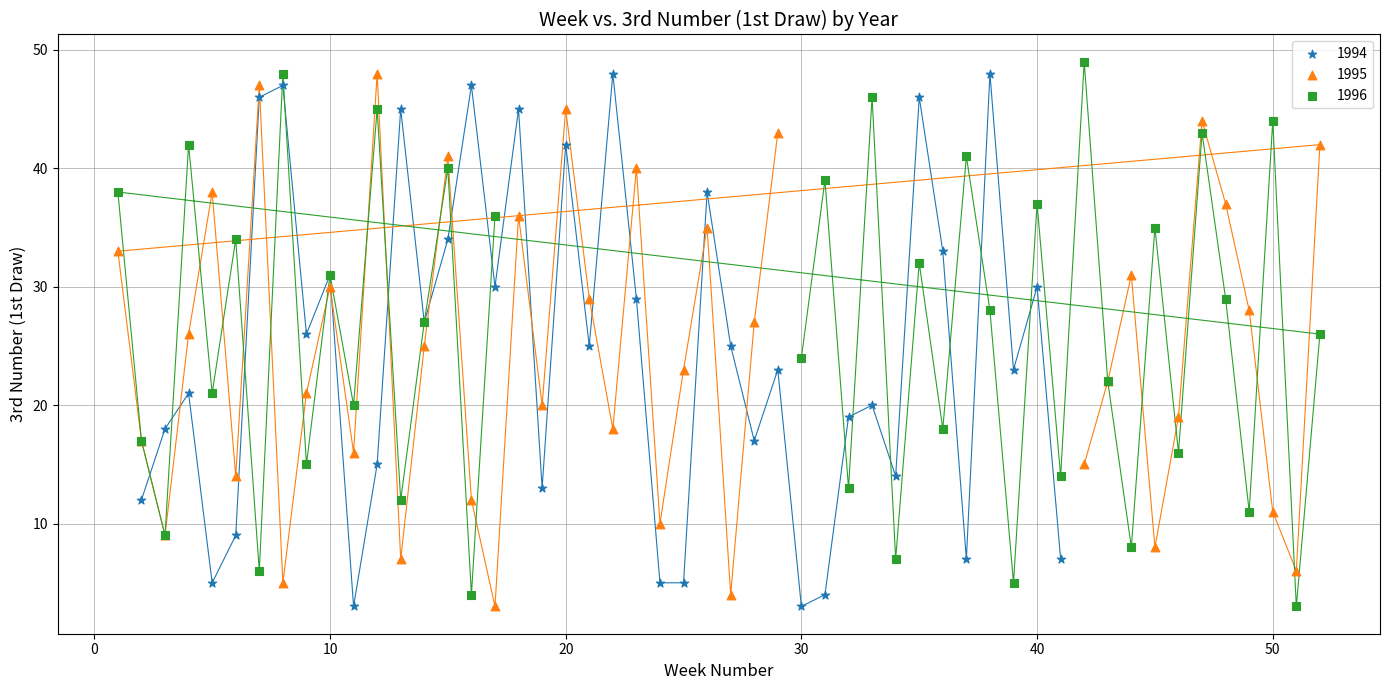

Which series reaches the maximum Y coordinate?

1996